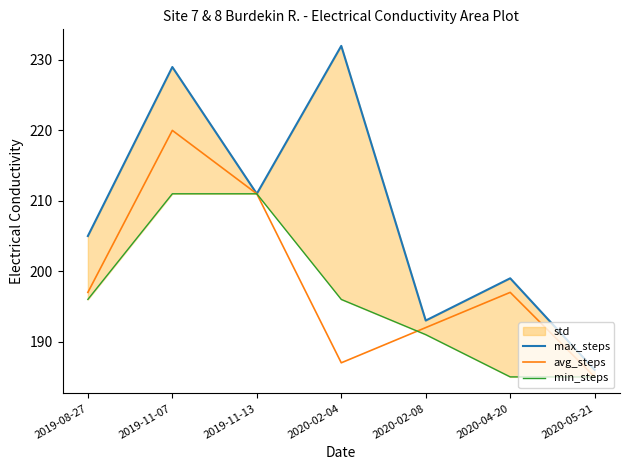

Which series has the largest range (max minus min)?

max_steps